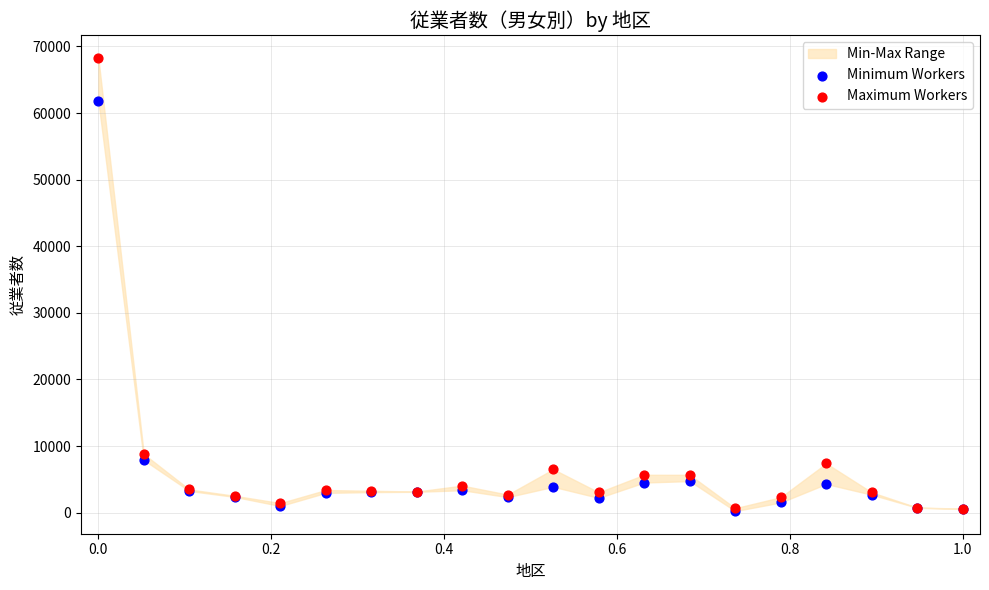

In the Maximum Workers series, what Y value is closest to 34466?

8812